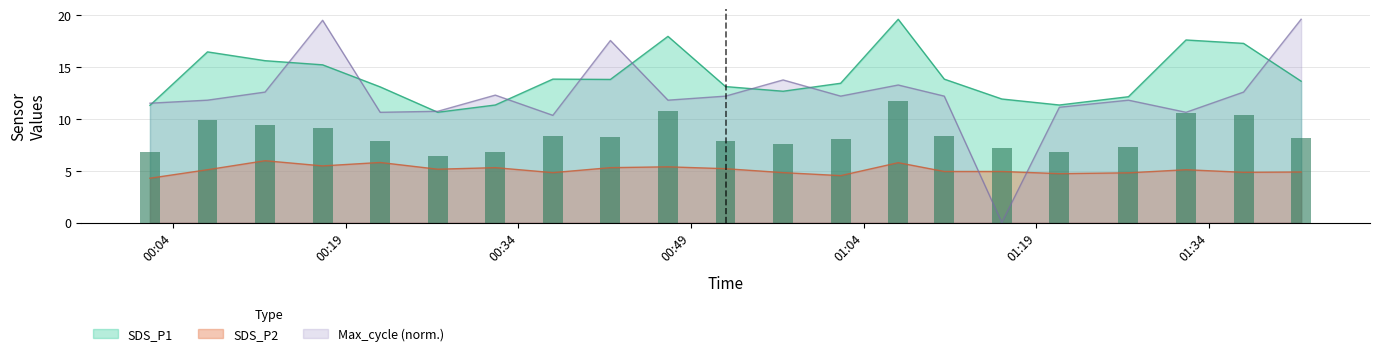

How many values in the SDS_P1 series exceed 13?

14